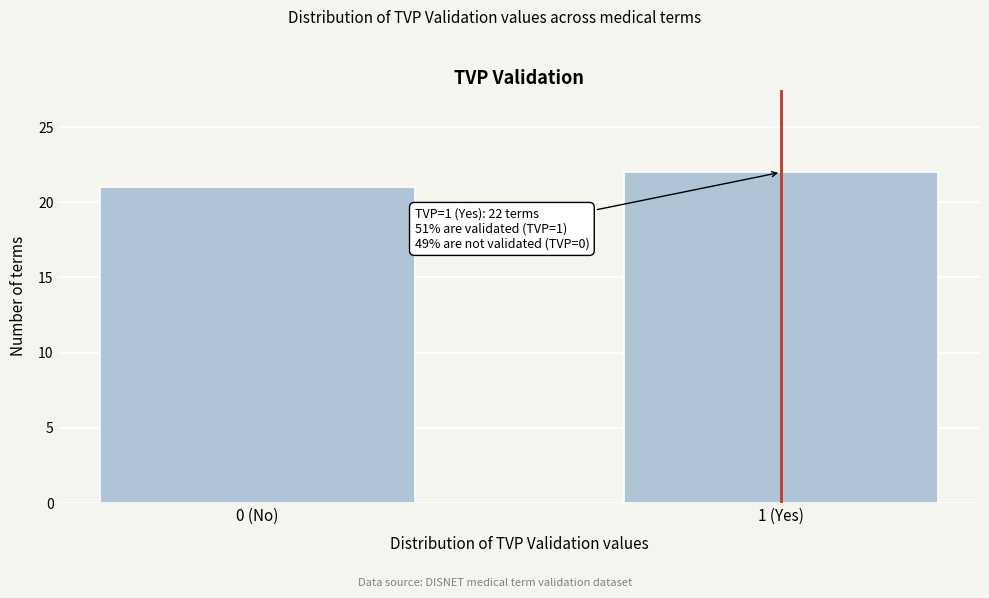

Reading right to left, extract all data points from this chart.

1 (Yes)=22	0 (No)=21